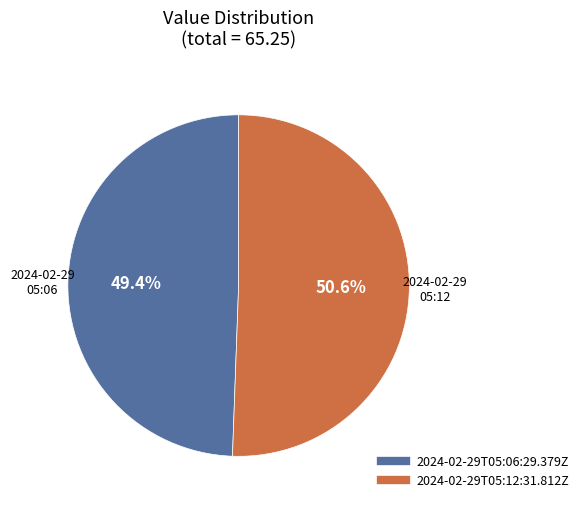

To the nearest percent, what is the combined percentage of 2024-02-29T05:12:31.812Z and 2024-02-29T05:06:29.379Z?

100%